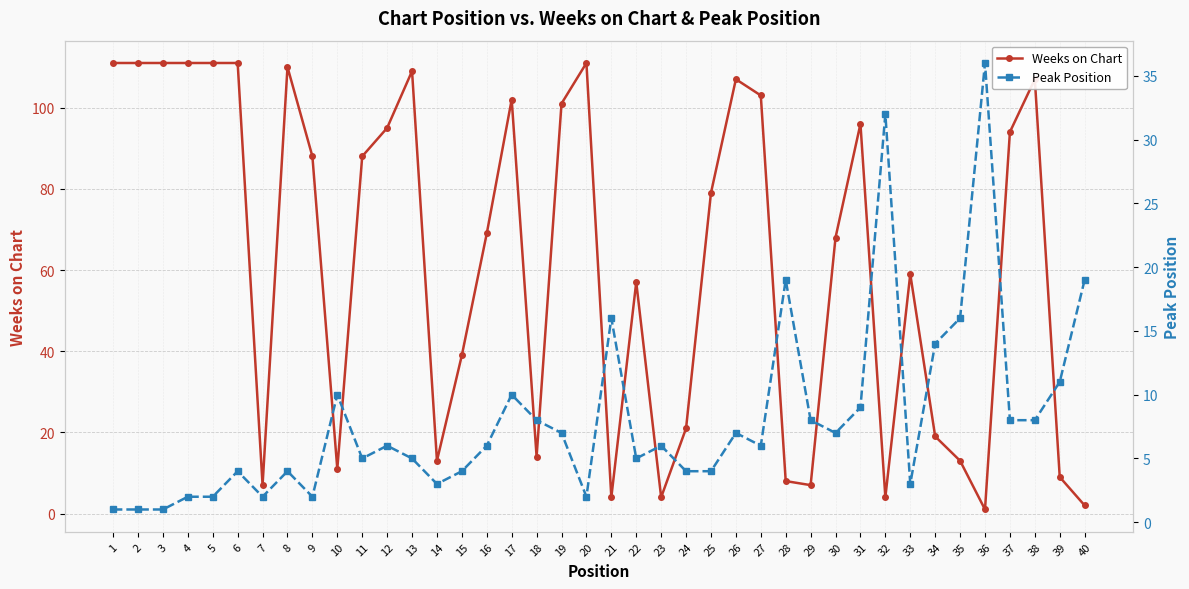

What is the total value across all series at 19?

108